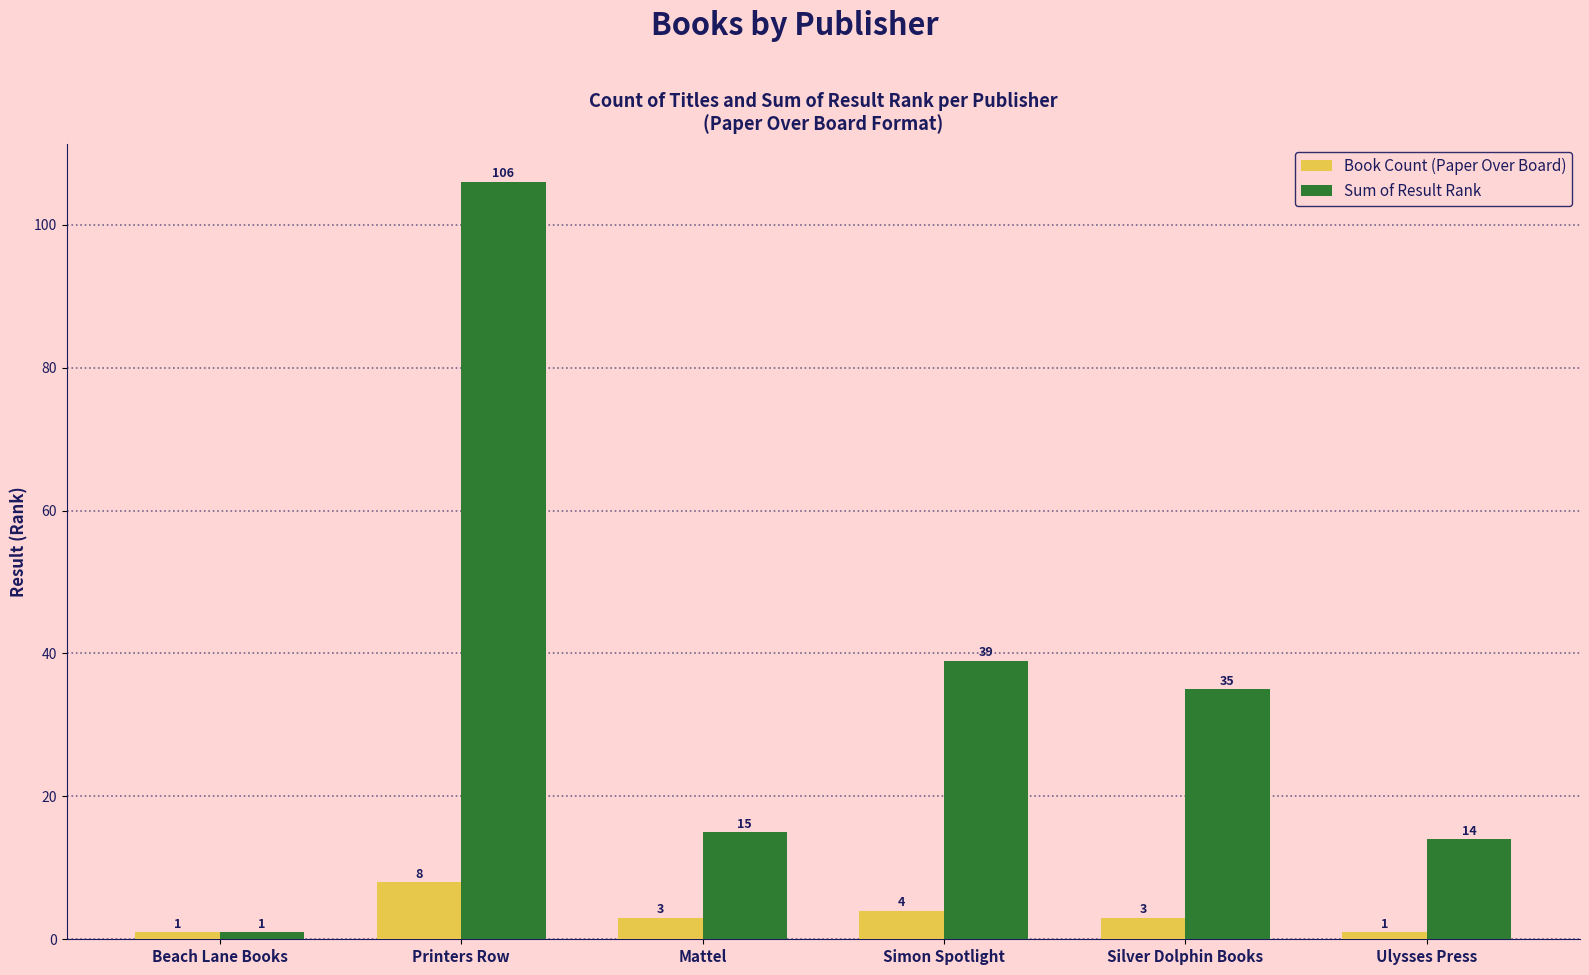

How many data points in Sum of Result Rank are less than 35?

3